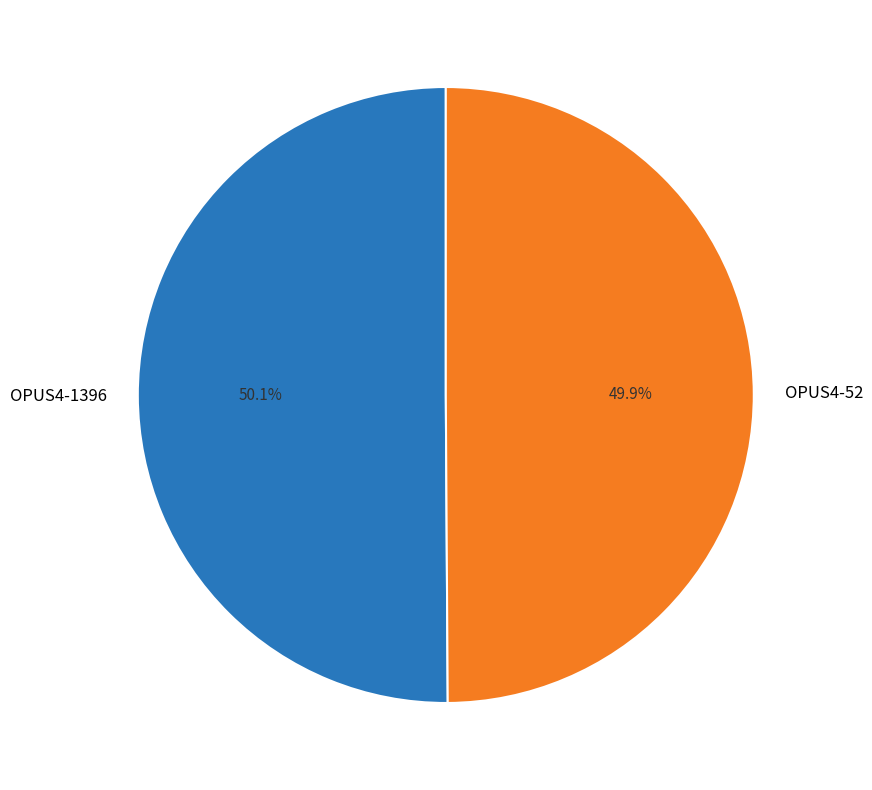

Is there any slice that represents more than half of the pie?

Yes